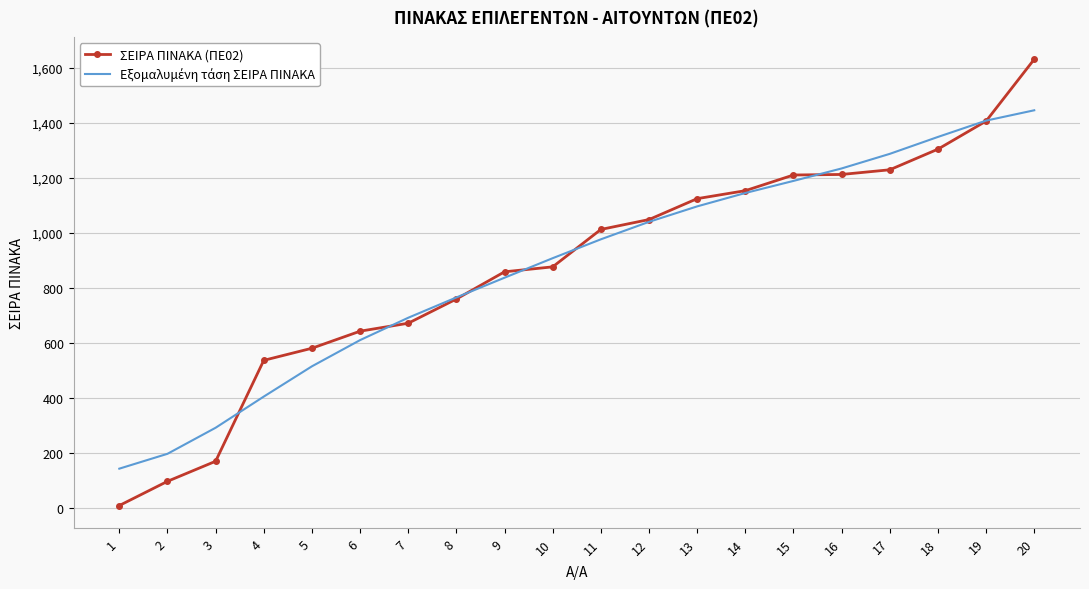

How many categories are shown in the chart?

20